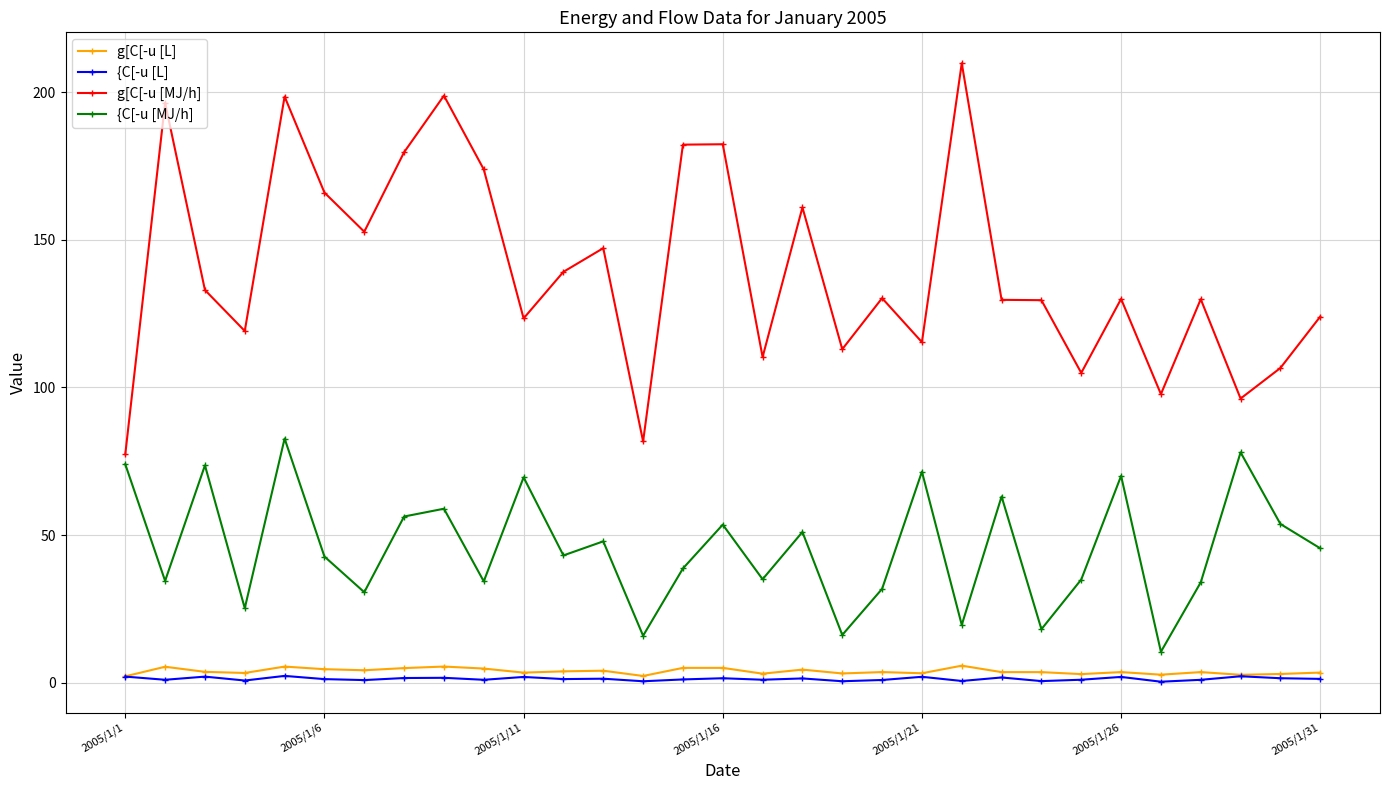

What is the sum of all {C[-u [L] values?

38.5